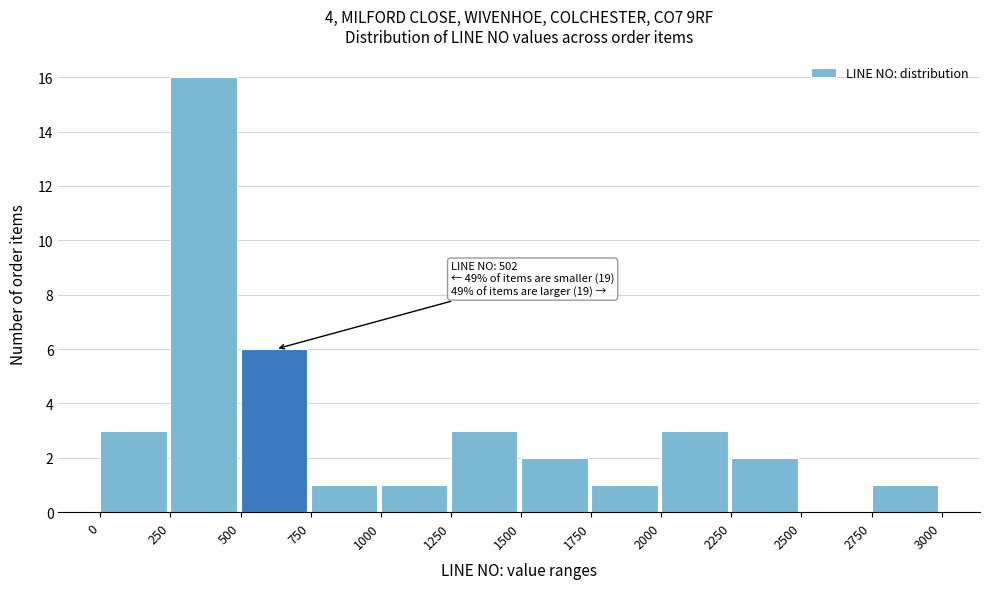

Over which range of the x-axis is the bar tallest?

250 to 500